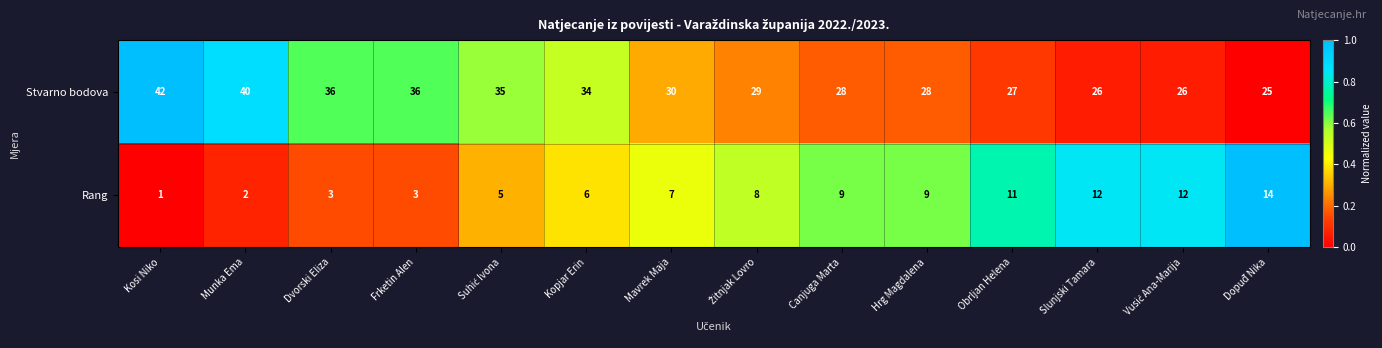

Reading left to right, what are all the values shown in this chart?

Stvarno bodova: 42	40	36	36	35	34	30	29	28	28	27	26	26	25
Rang: 1	2	3	3	5	6	7	8	9	9	11	12	12	14